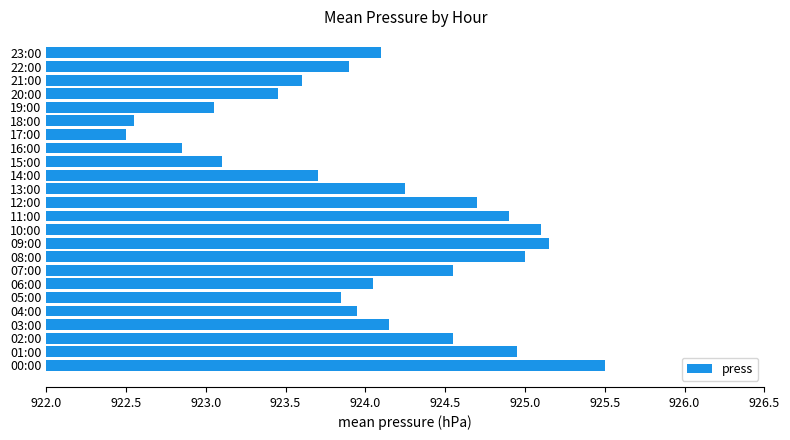

Count the number of values greater than 924.

13